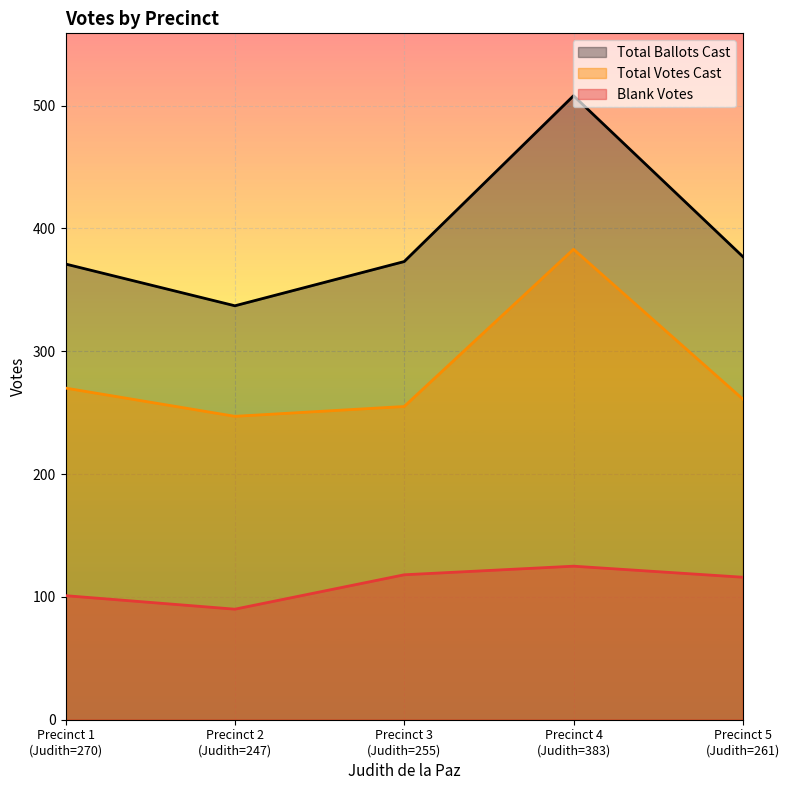

Rank the series by their maximum value, from lowest to highest.

Blank Votes, Total Votes Cast, Total Ballots Cast